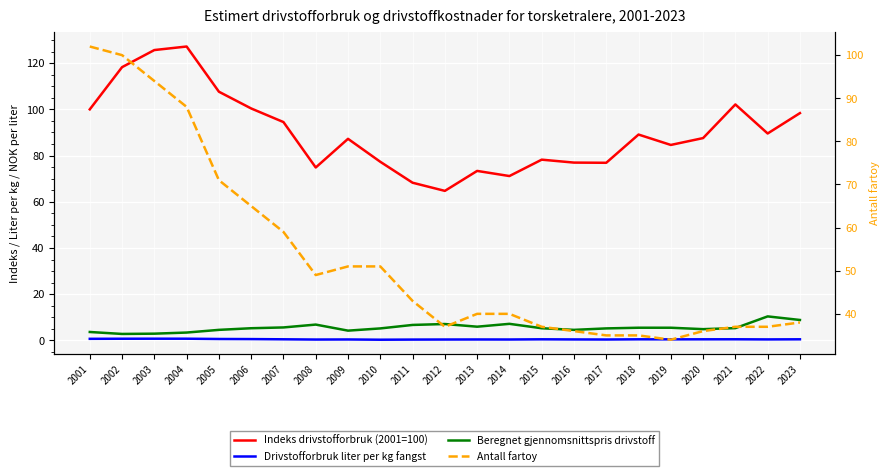

What is the maximum value shown in the chart?

127.2